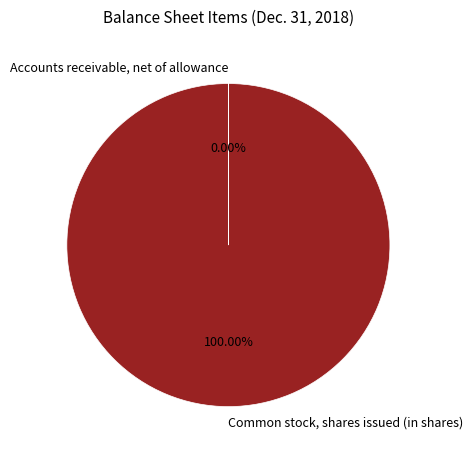

Which category has the biggest portion of the pie?

Common stock, shares issued (in shares)